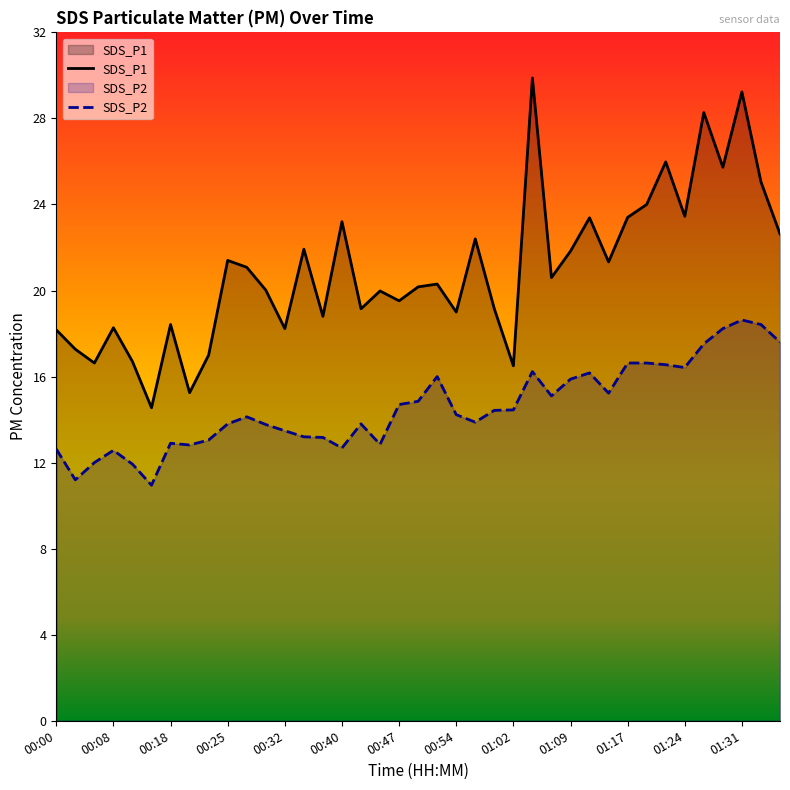

What is the total value across all series at 00:59?

33.6